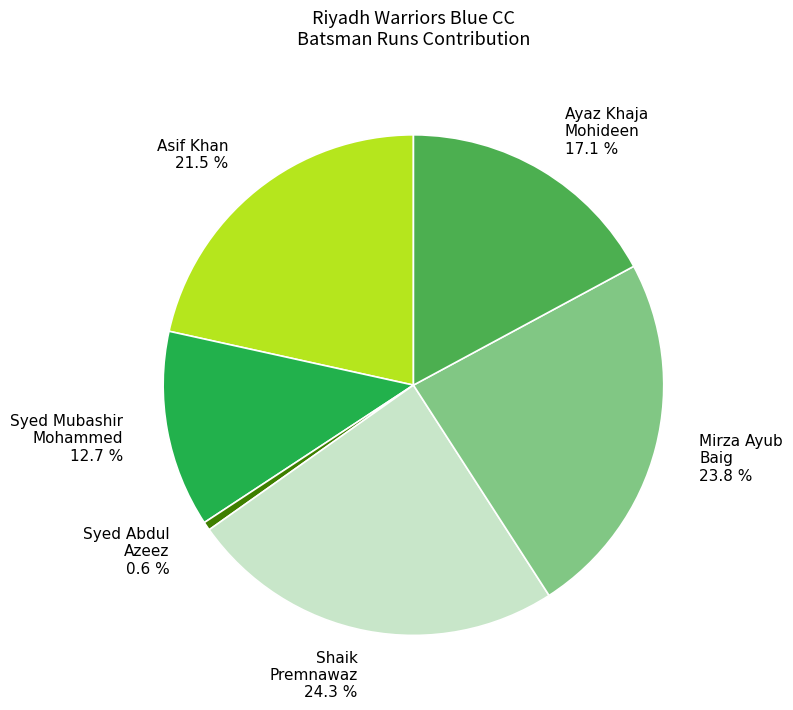

Does any single category account for the majority?

No